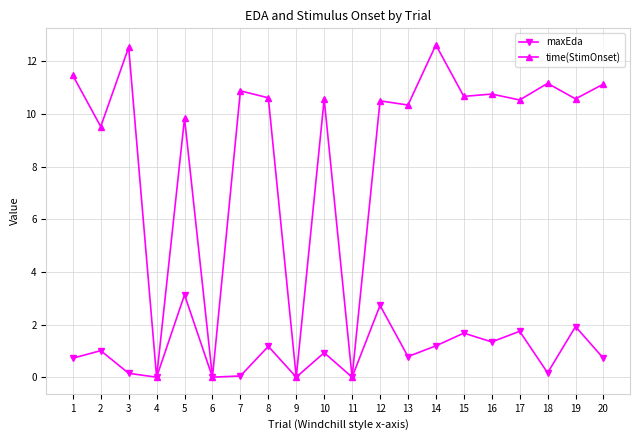

At which label is time(StimOnset) closest to 6?

2